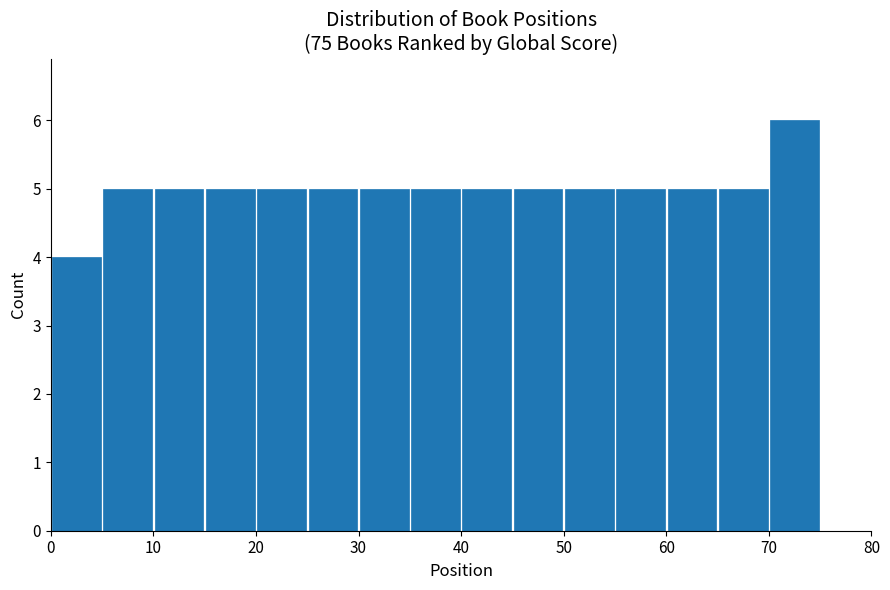

Reading left to right, list every bar in this chart as the range it spans on the x-axis followed by its height. The values are not printed on the chart, so give them approximately, as read against the axis.

0 to 5: 4
5 to 10: 5
10 to 15: 5
15 to 20: 5
20 to 25: 5
25 to 30: 5
30 to 35: 5
35 to 40: 5
40 to 45: 5
45 to 50: 5
50 to 55: 5
55 to 60: 5
60 to 65: 5
65 to 70: 5
70 to 75: 6